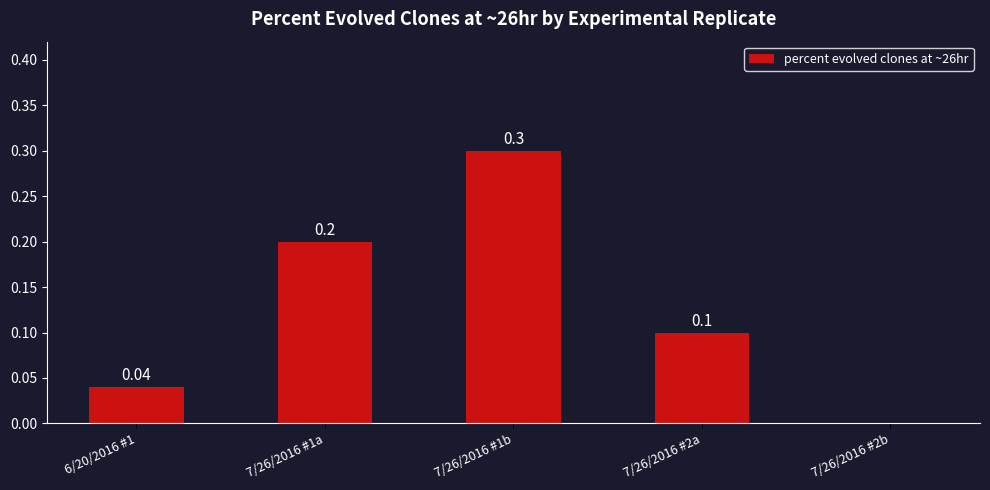

Between 7/26/2016 #1b and 6/20/2016 #1, which is larger?

7/26/2016 #1b